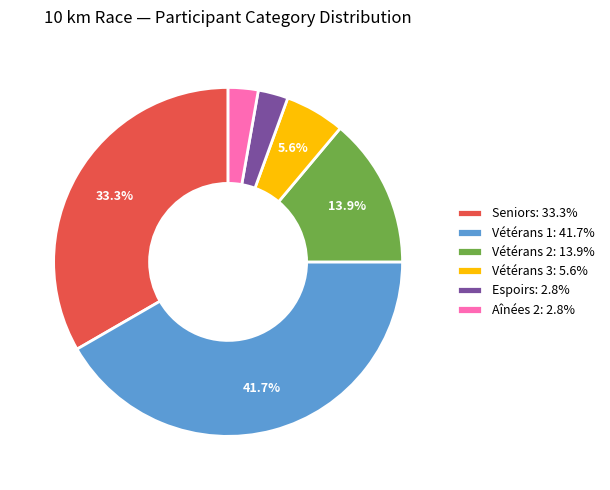

To the nearest percent, what is the difference between the largest and smallest slice percentages?

39%